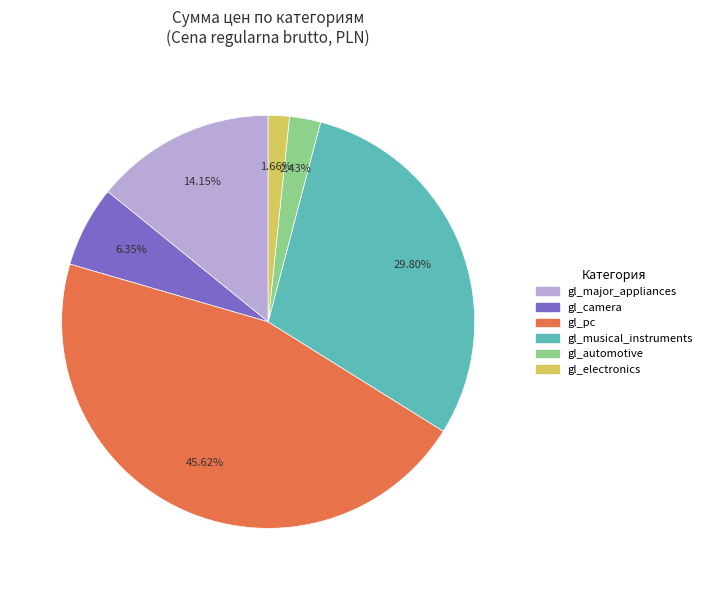

Is there any slice that represents more than half of the pie?

No